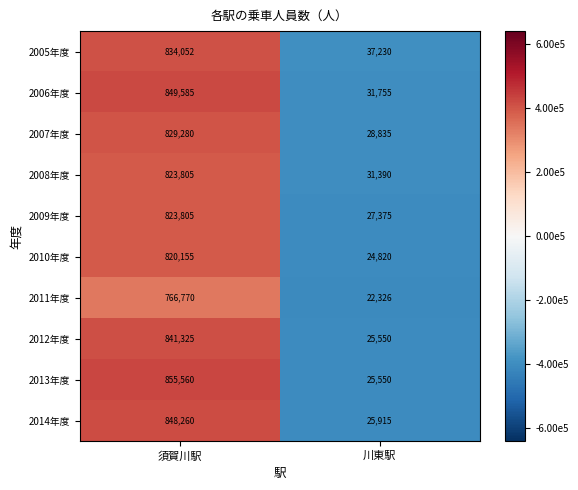

What is the difference between the 2008年度 values at 須賀川駅 and 川東駅?

792415